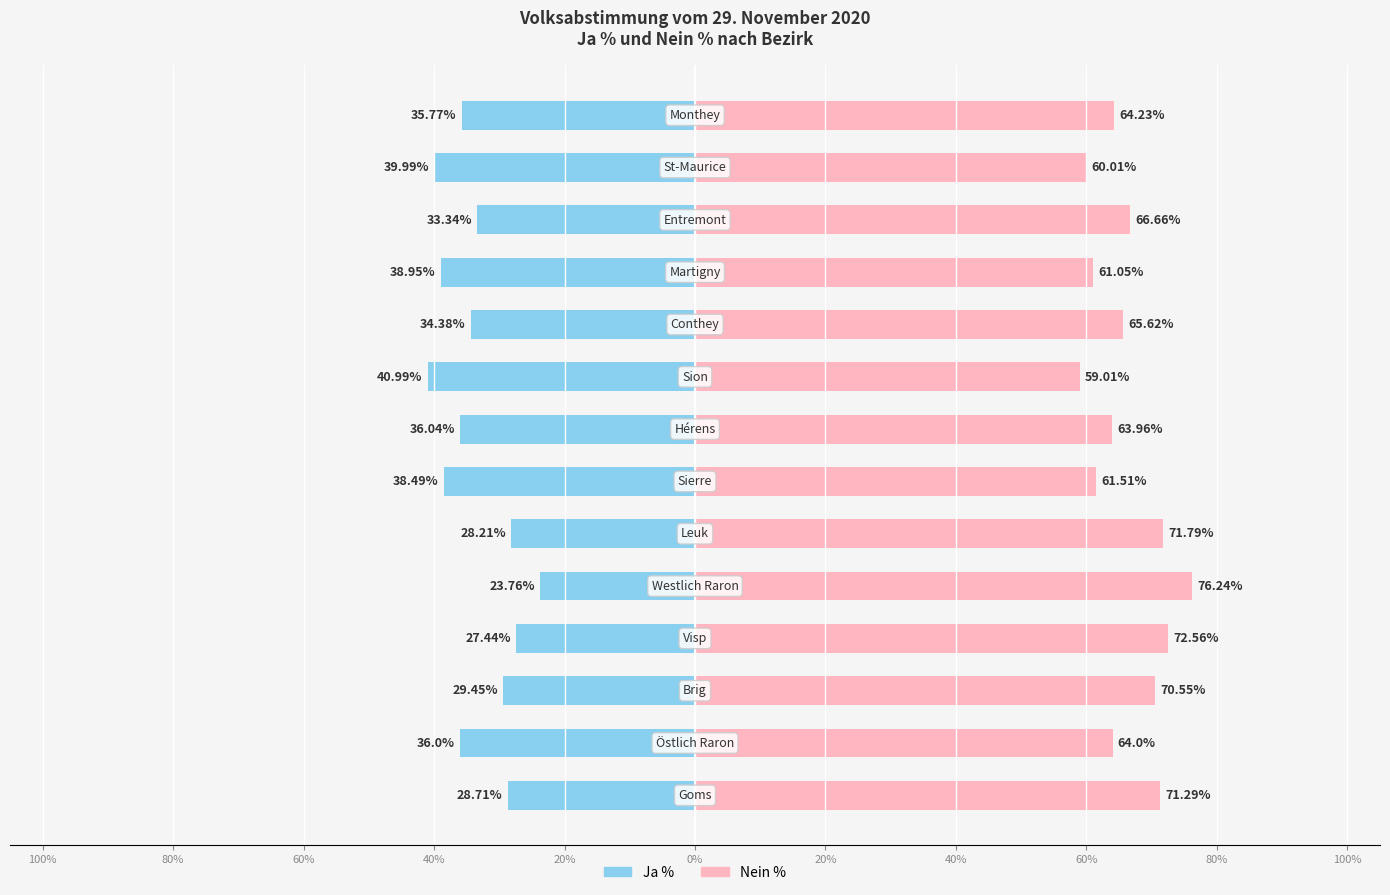

How many data points in Nein % are less than 65?

7